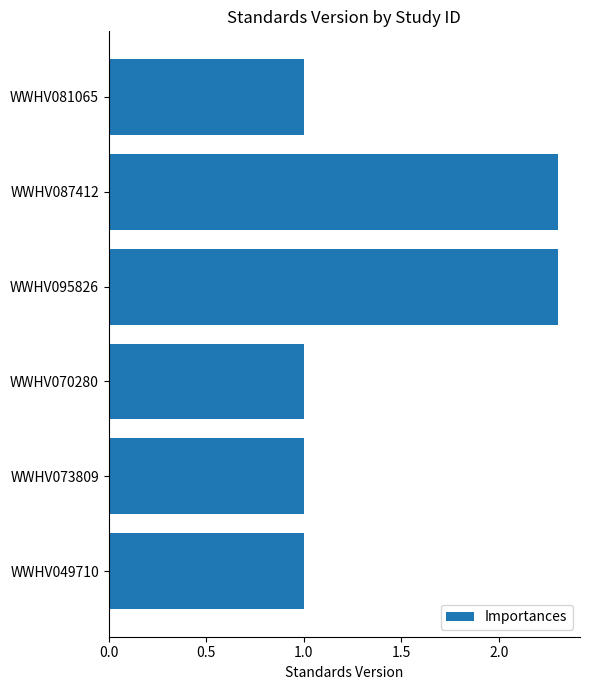

Is it true that the value at WWHV095826 is 2.3?

True